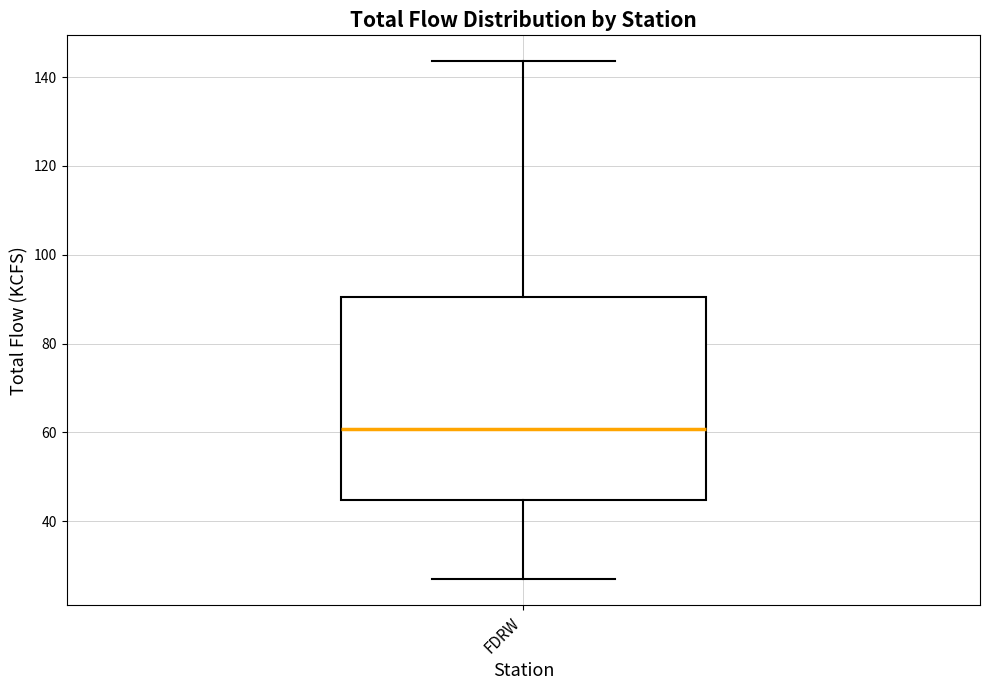

Where does the median line of the box for FDRW sit on the y-axis? The values are not printed on the chart, so give them approximately, as read against the axis.

60